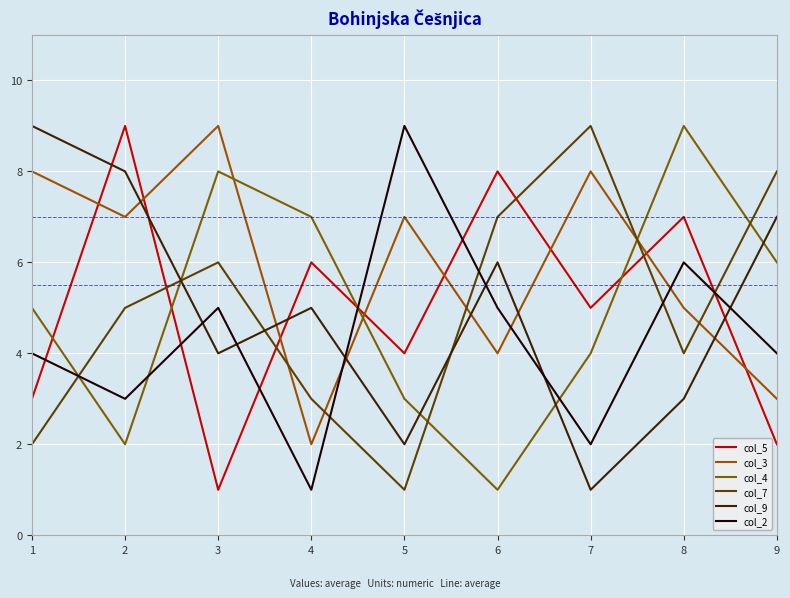

Where do col_5 and col_9 first cross each other?

1 and 2